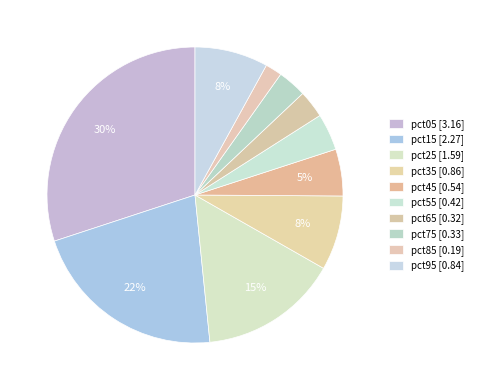

Count the number of slices in the pie.

10